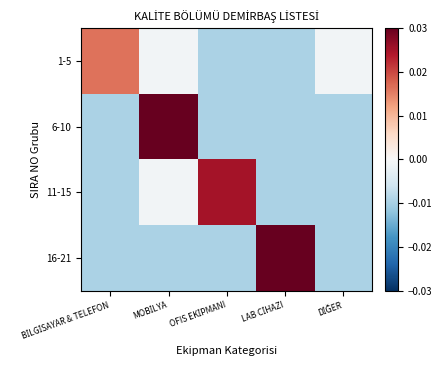

Reading left to right, list all the values displayed in this chart.

1-5: BİLGİSAYAR & TELEFON=0.0	MOBİLYA=-0.0	OFIS EKİPMANI=-0.0	LAB CİHAZI=-0.0	DİĞER=-0.0
6-10: BİLGİSAYAR & TELEFON=-0.0	MOBİLYA=0.1	OFIS EKİPMANI=-0.0	LAB CİHAZI=-0.0	DİĞER=-0.0
11-15: BİLGİSAYAR & TELEFON=-0.0	MOBİLYA=-0.0	OFIS EKİPMANI=0.0	LAB CİHAZI=-0.0	DİĞER=-0.0
16-21: BİLGİSAYAR & TELEFON=-0.0	MOBİLYA=-0.0	OFIS EKİPMANI=-0.0	LAB CİHAZI=0.0	DİĞER=-0.0